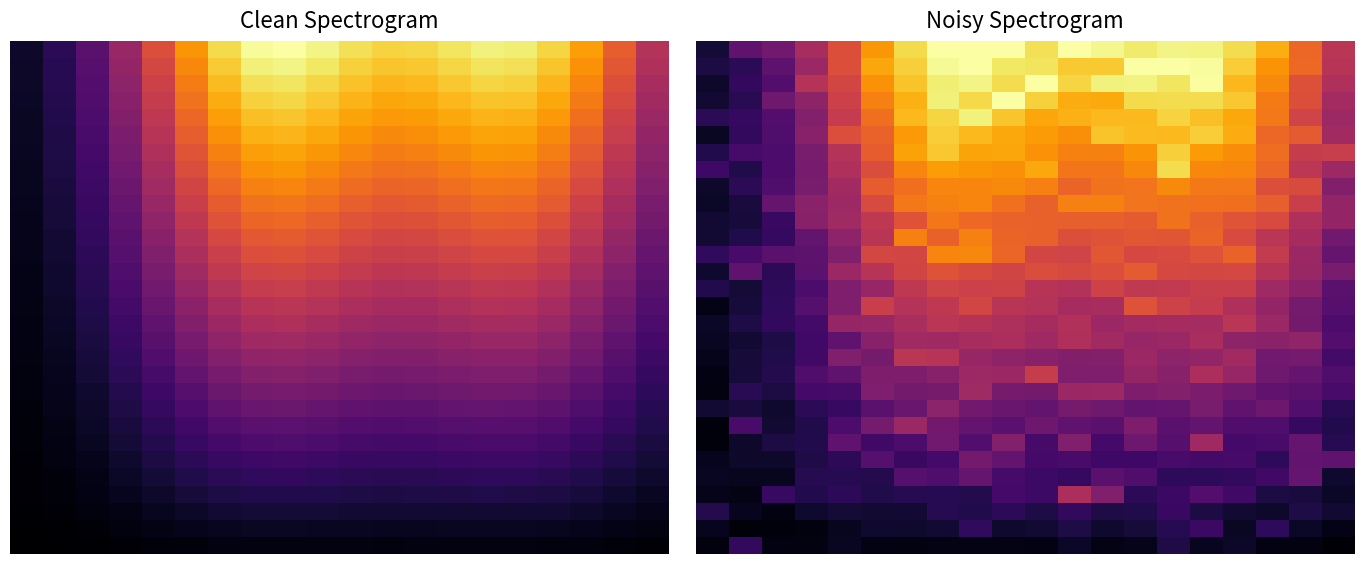

At which category is the sum across all series the highest?

8